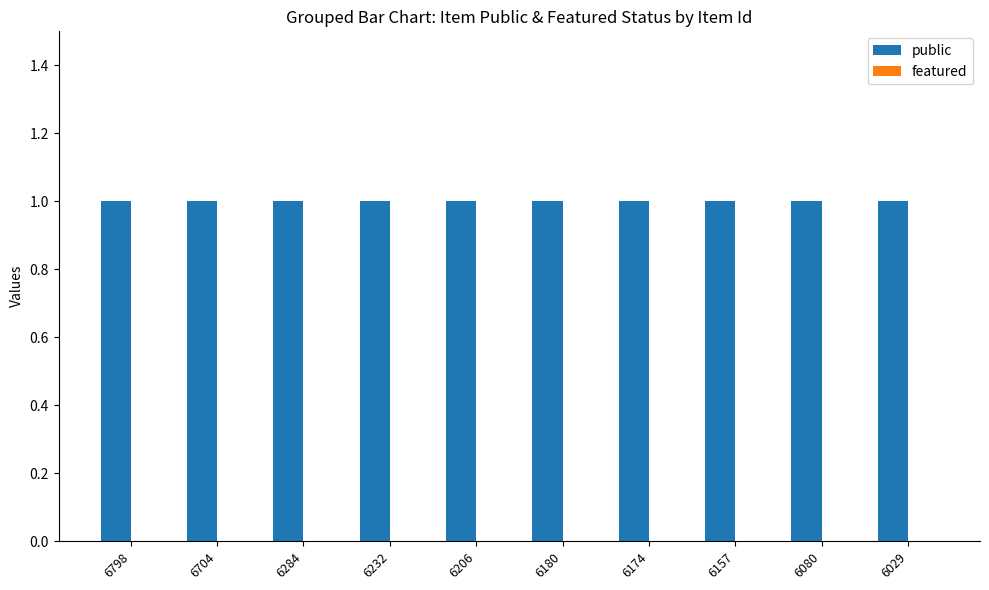

Reading right to left, transcribe all the data shown in this chart.

public: 1	1	1	1	1	1	1	1	1	1
featured: 0	0	0	0	0	0	0	0	0	0